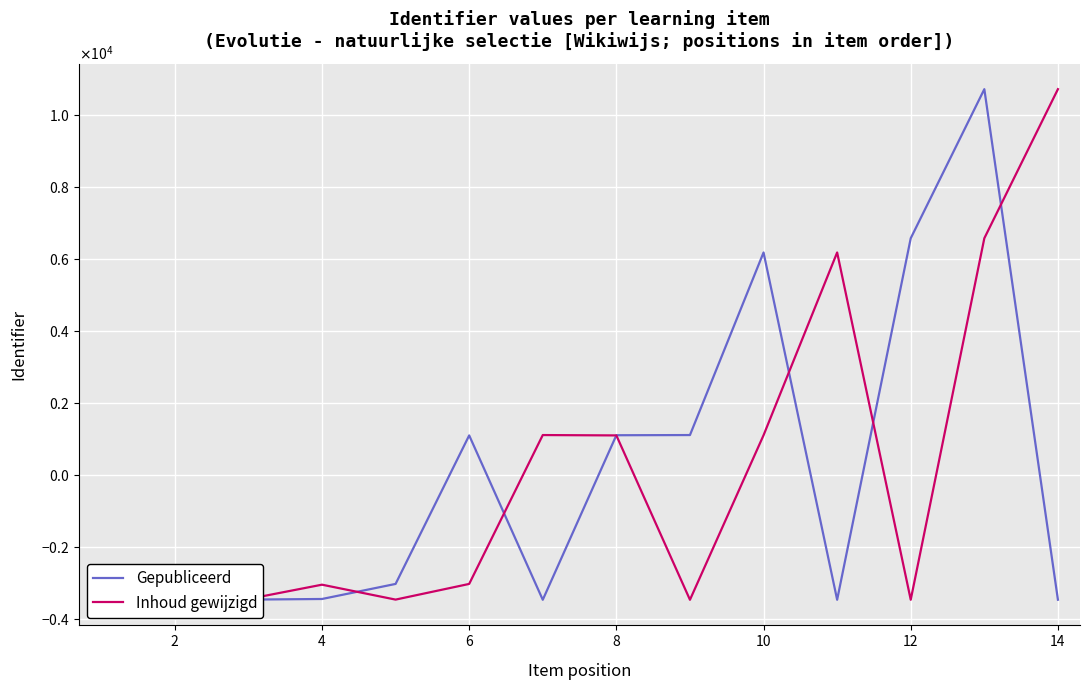

Is it true that Inhoud gewijzigd equals -3039.8 at 4?

True